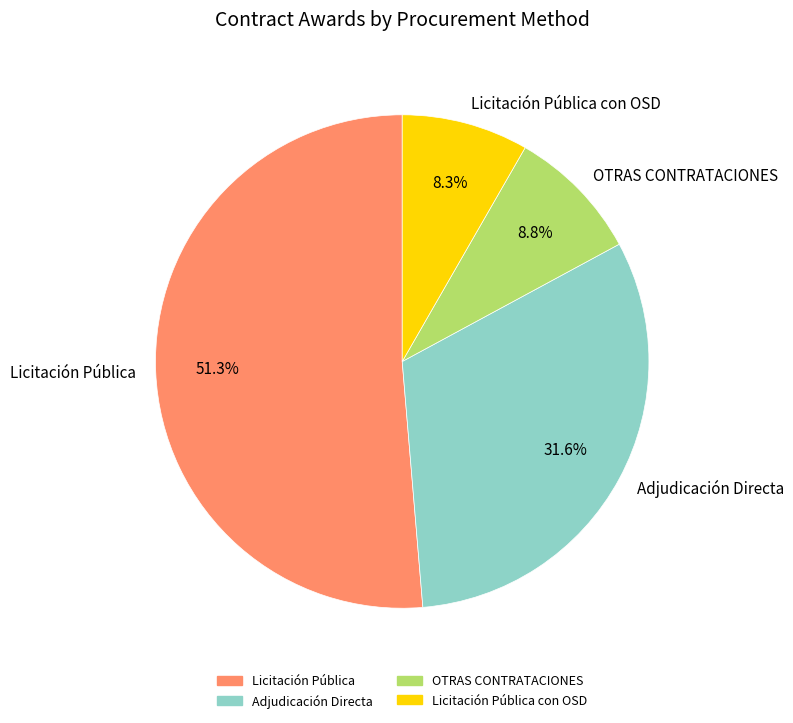

To the nearest percent, what is the average slice percentage?

25%